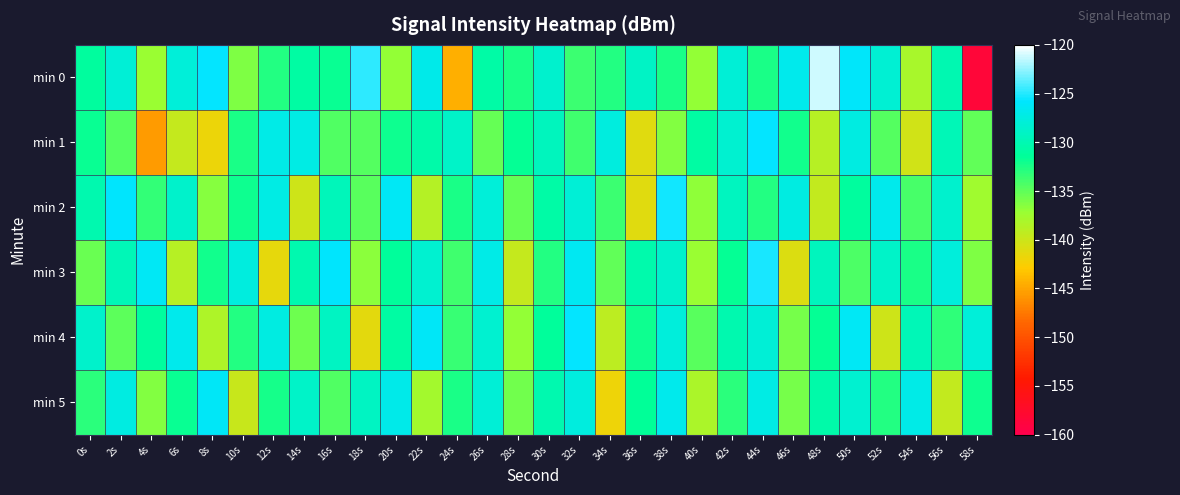

Which label corresponds to the largest value in the chart?

48s